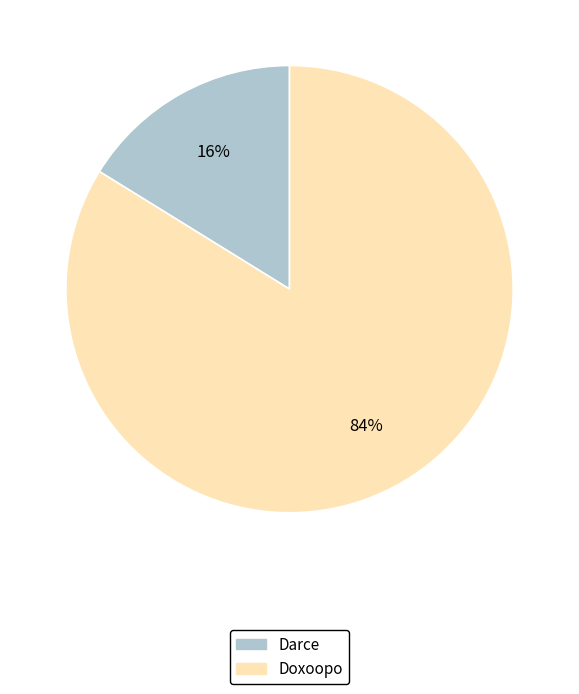

Which slice is the smallest?

Darce